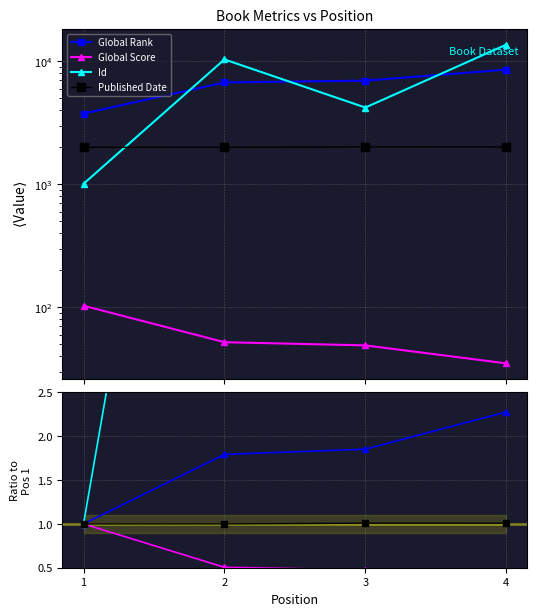

What is the difference between the highest and lowest values at 3?

3.7